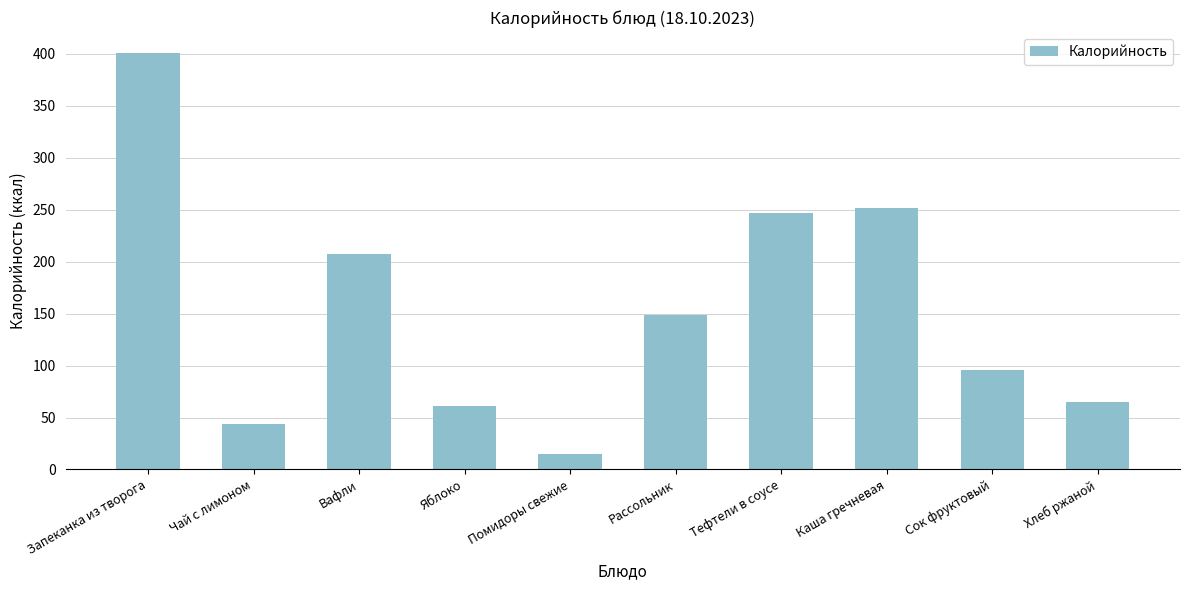

Between Чай с лимоном and Каша гречневая, which is larger?

Каша гречневая